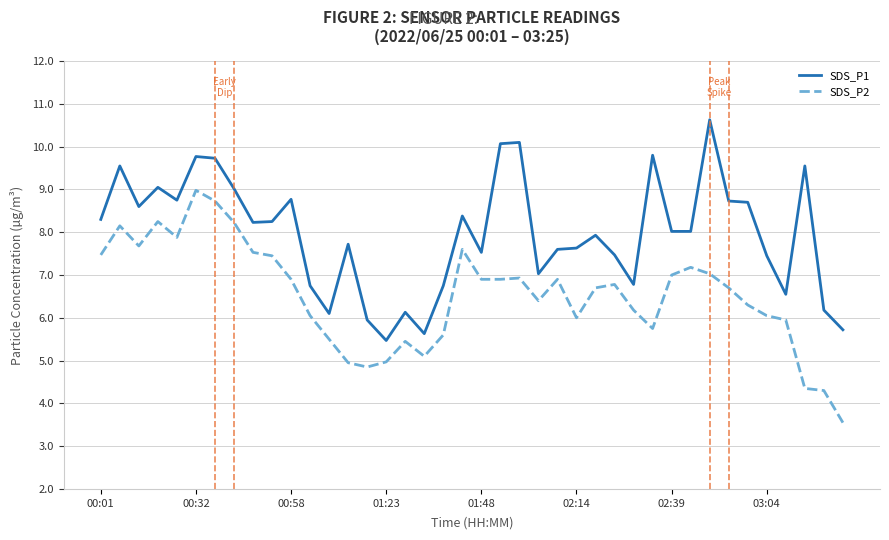

List the series in order of their peak value, highest first.

SDS_P1, SDS_P2